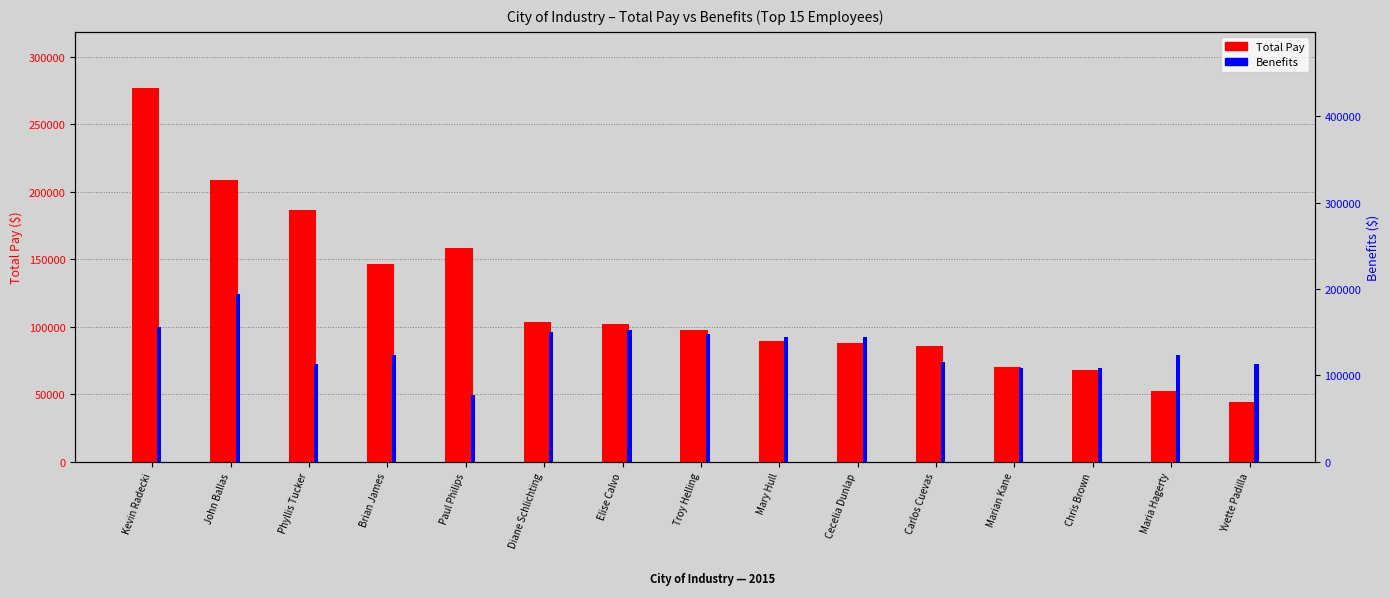

What is the difference between the maximum and second lowest values in the Benefits series?

55354.6